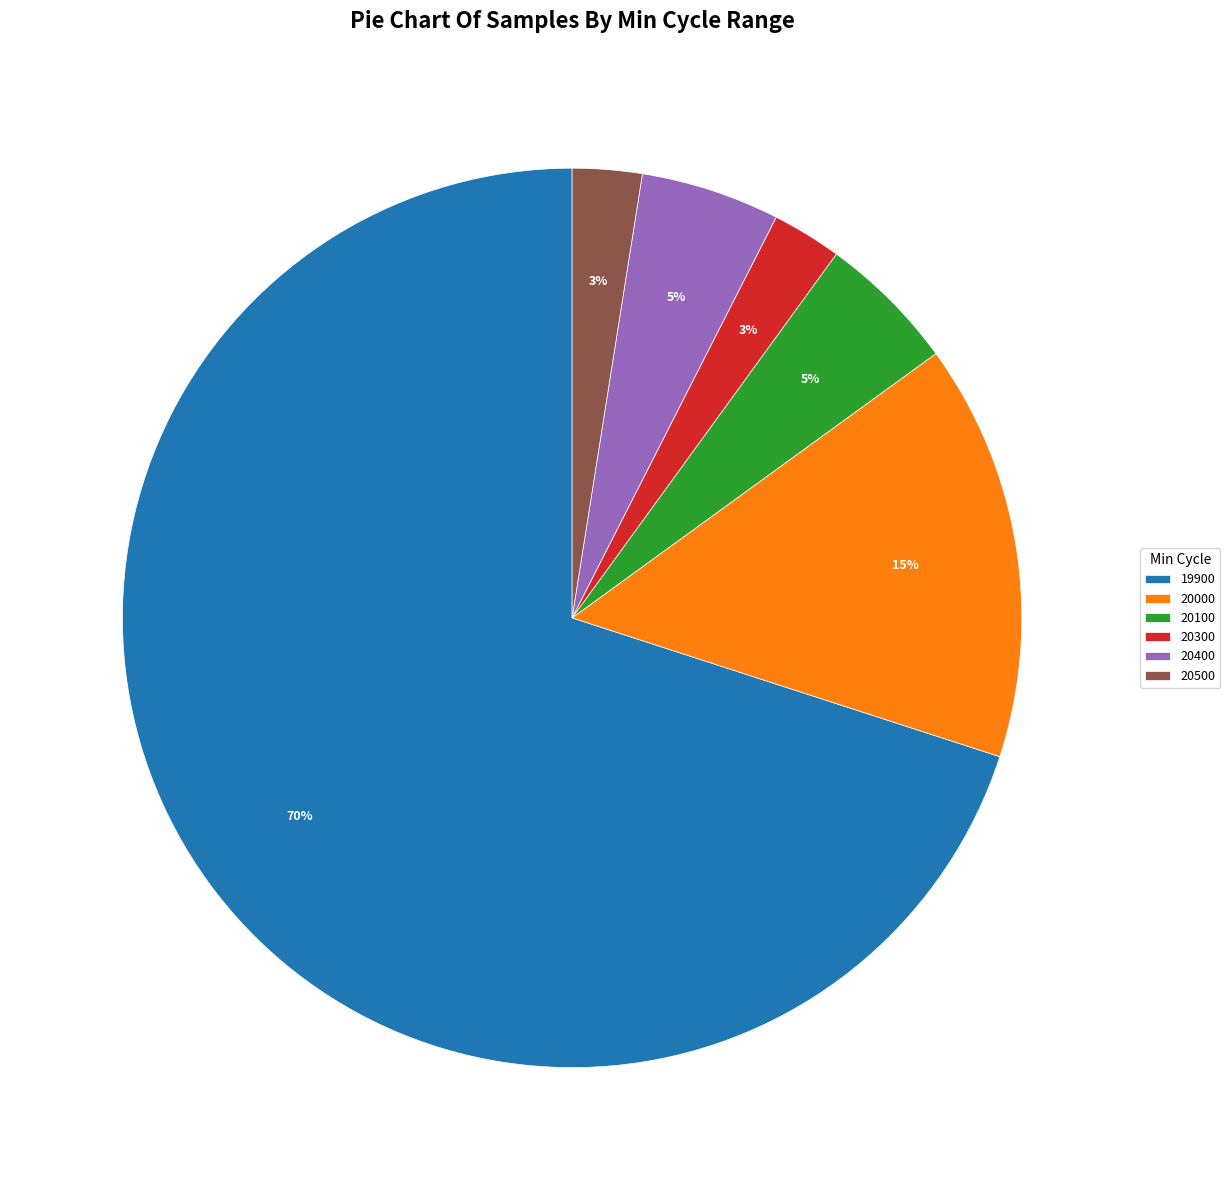

Which category accounts for the majority?

19900